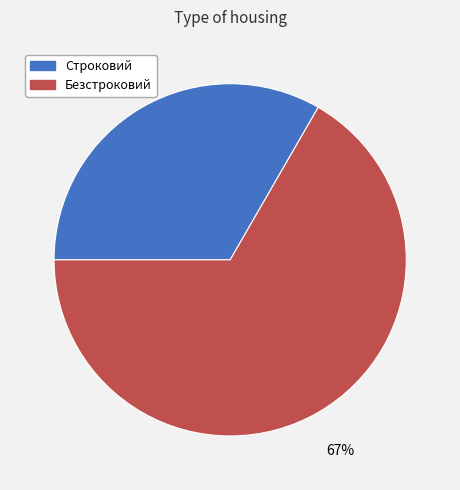

Combined, do Строковий and Безстроковий account for over 50%?

Yes